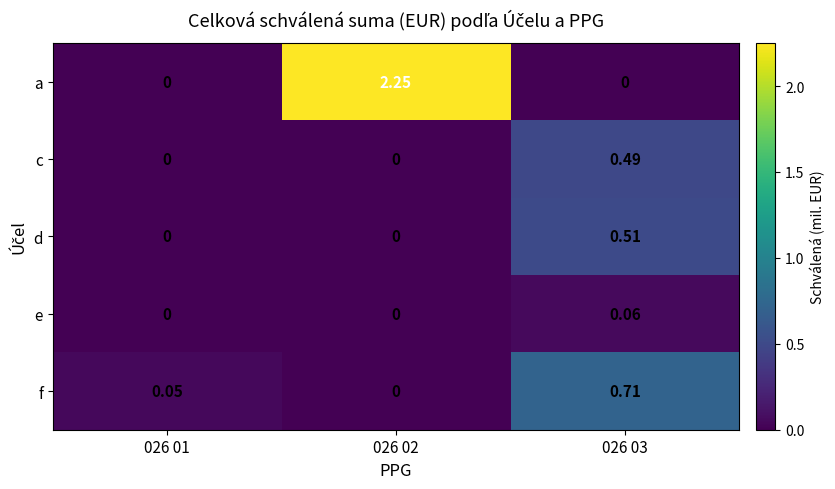

At which category is the sum across all series the highest?

026 02